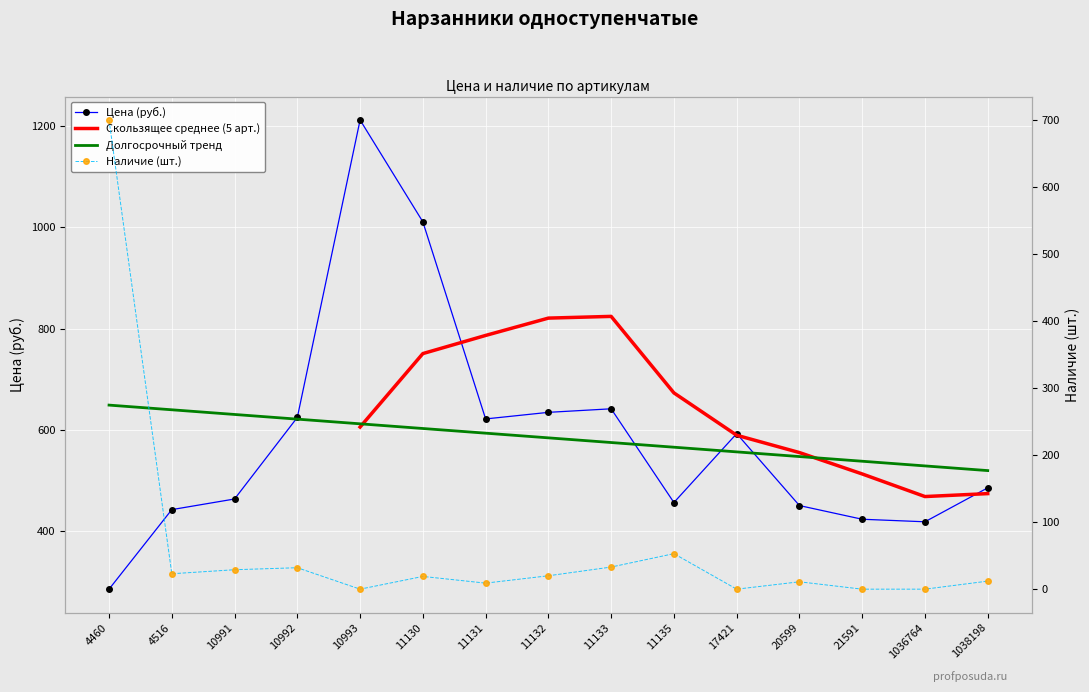

Reading left to right, extract all data points from this chart.

Цена: 286	443	464	625	1212	1011	622	635	642	457	593	451	424	419	486
Наличие: 700	23	29	32	0	19	9	20	33	53	0	11	0	0	12